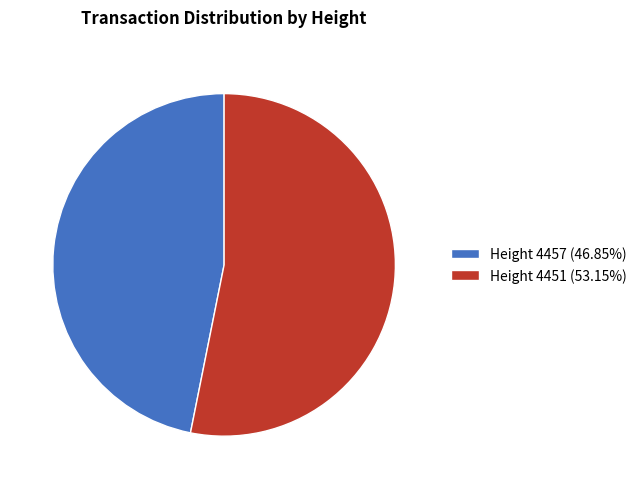

What is the largest slice in the pie chart?

Height 4451